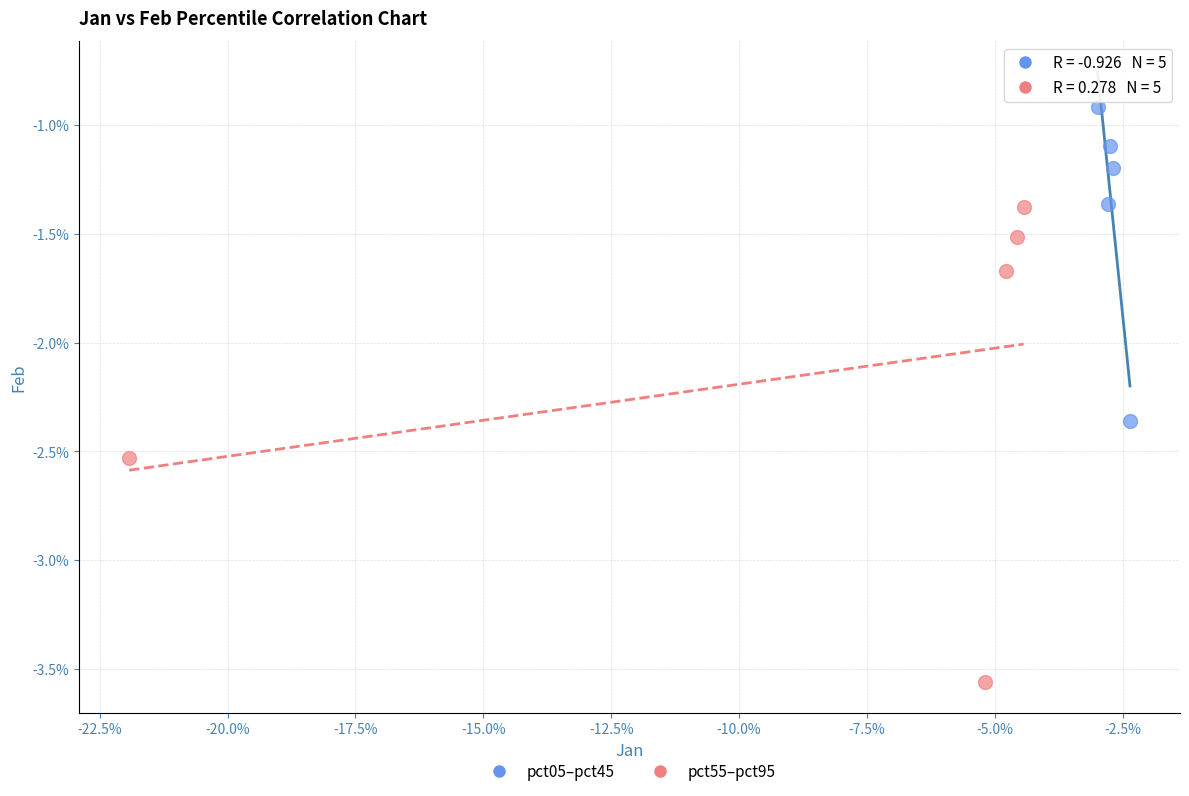

What are all the series names shown in the legend?

pct05–pct45, pct55–pct95